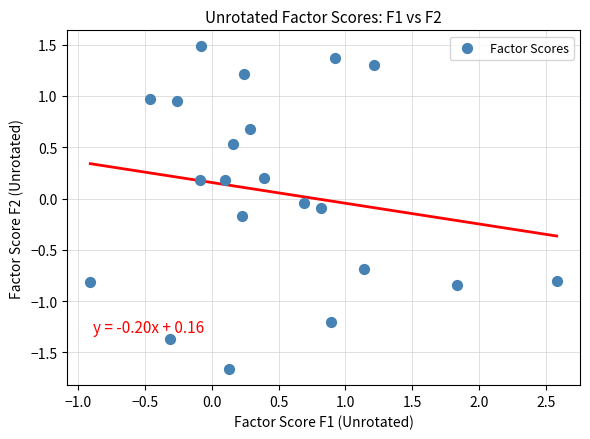

What is the range of Y values (max minus min)?

3.1